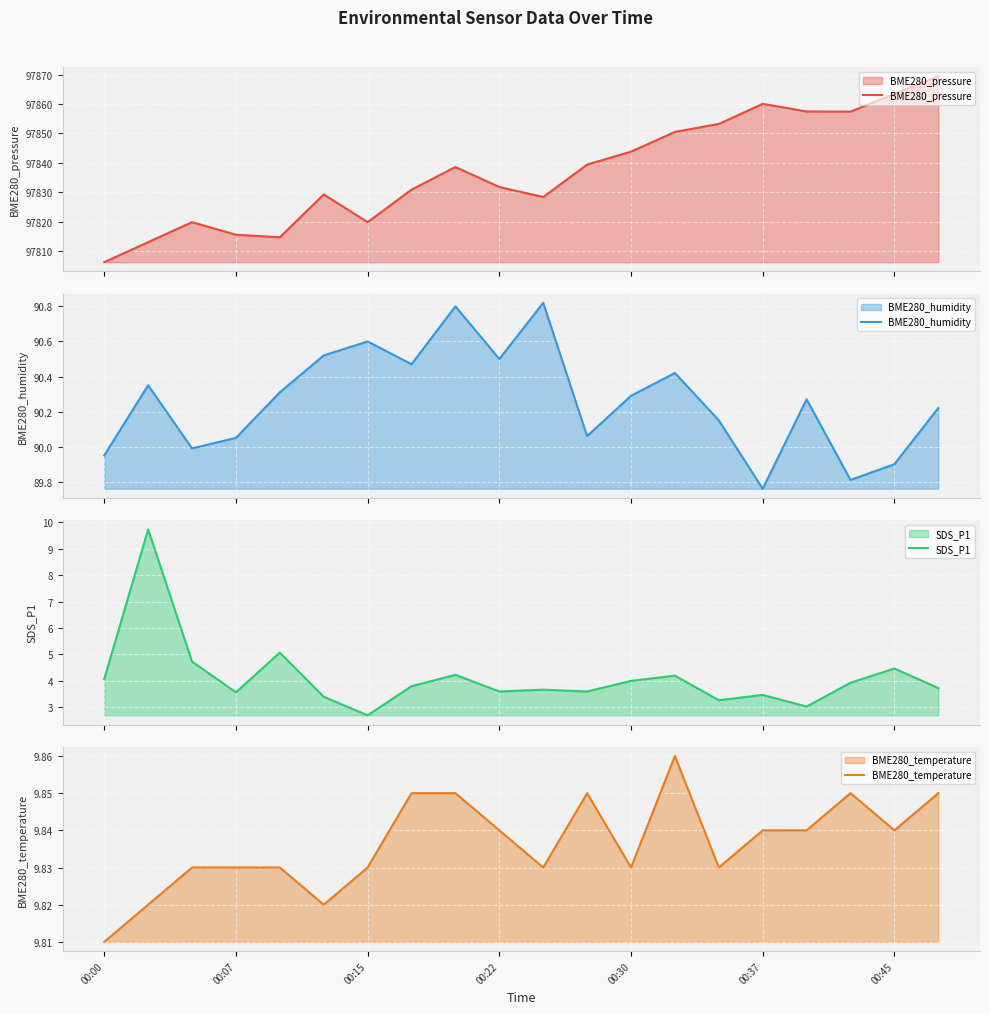

At how many categories does at least one series exceed 35374?

20